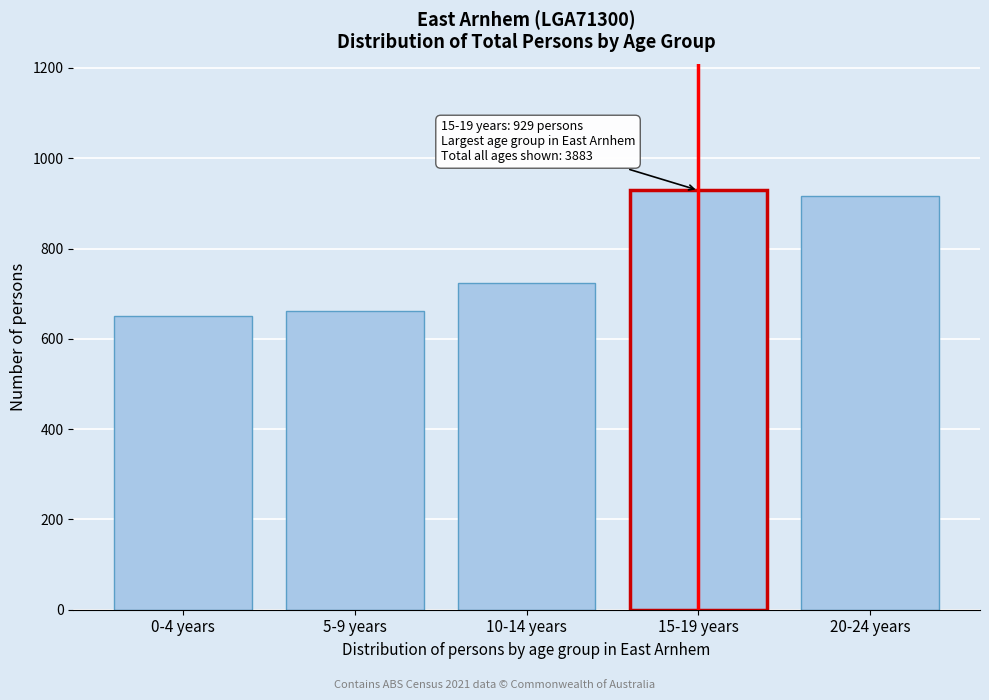

Reading left to right, transcribe all the data shown in this chart.

651	662	724	929	917